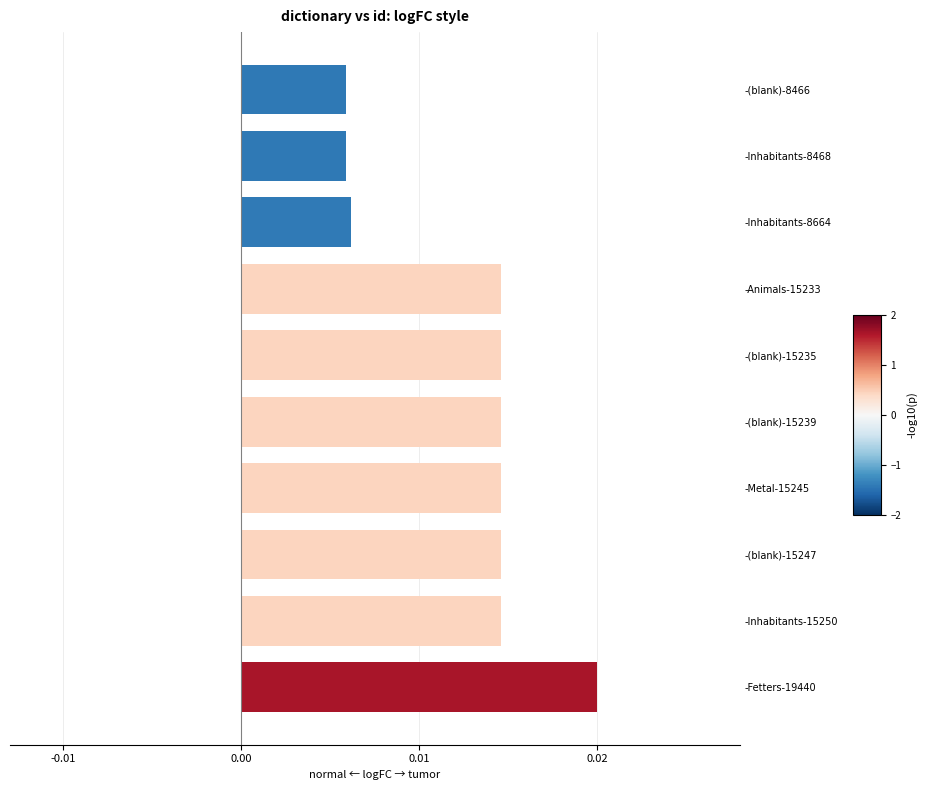

Which label corresponds to the largest value in the chart?

-Fetters-19440